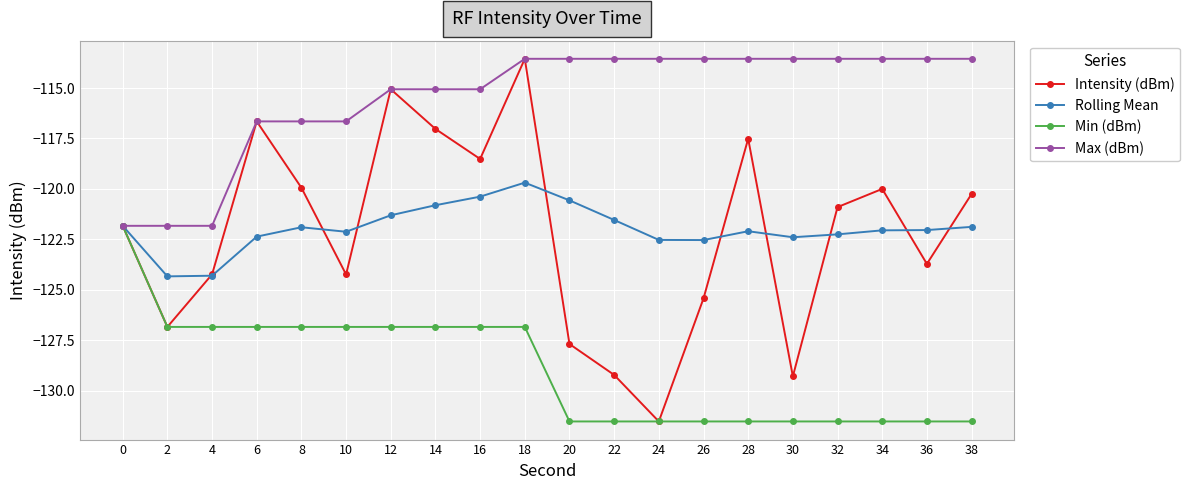

Which series has the largest total across all categories?

Max (dBm)